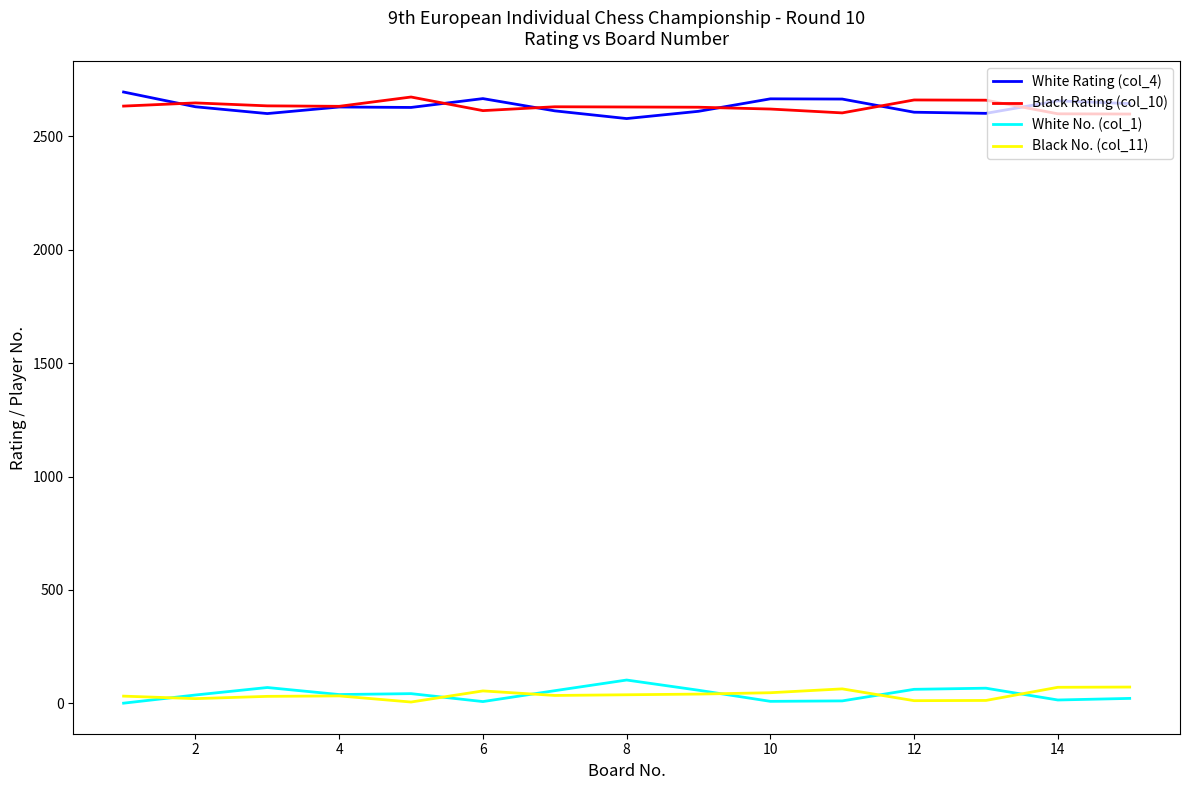

True or false: Black No. (col_11) and White Rating (col_4) cross at least once.

False